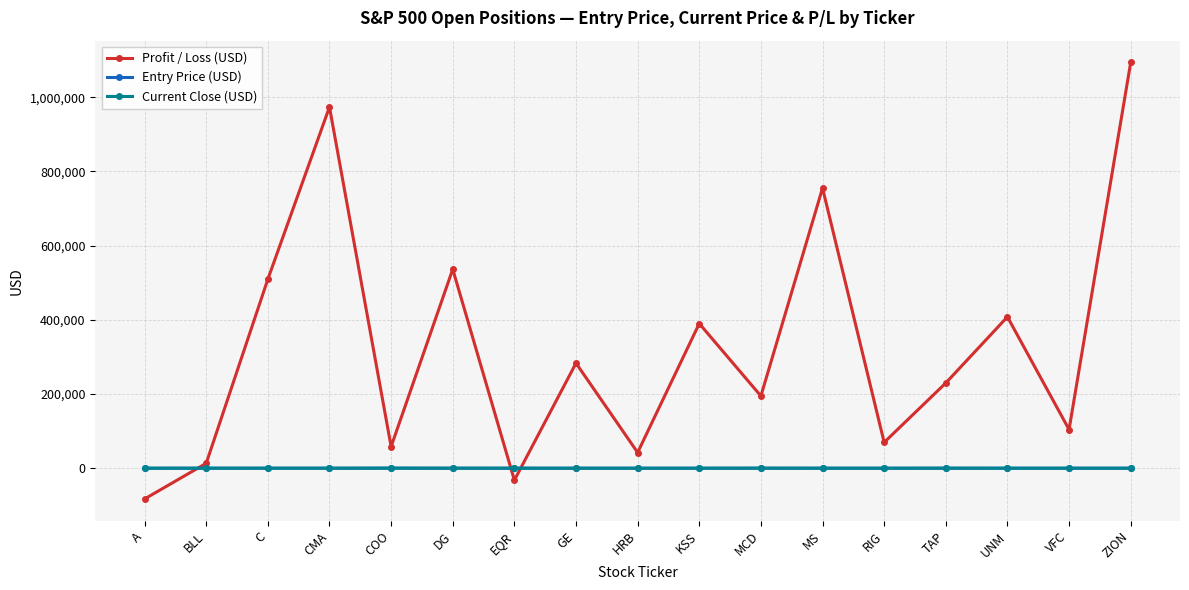

Is the value of Current Close (USD) at VFC greater than the value of Profit / Loss (USD) at COO?

No